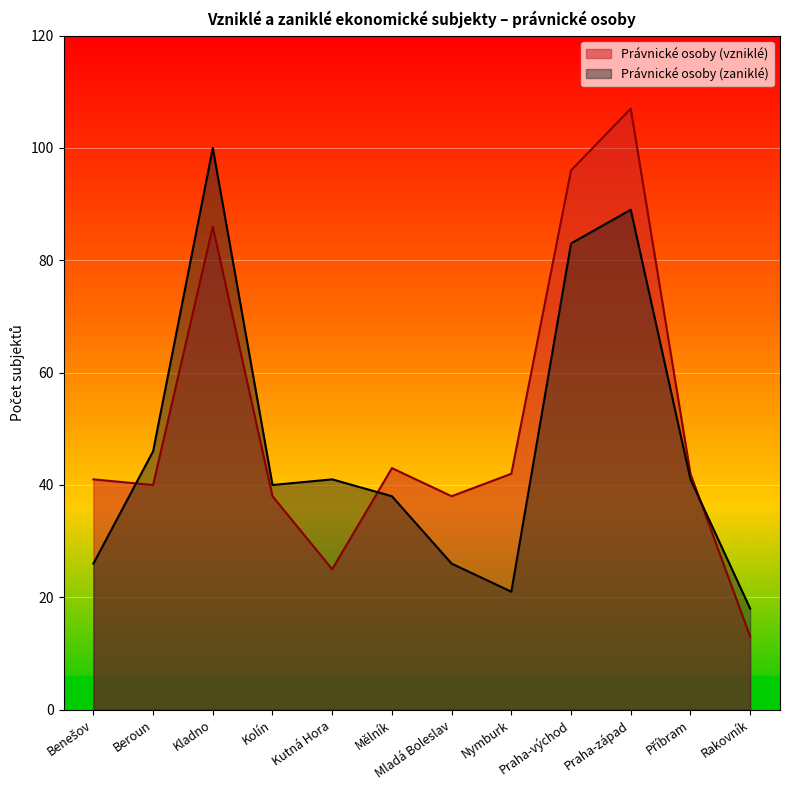

How many data points does each series have?

12